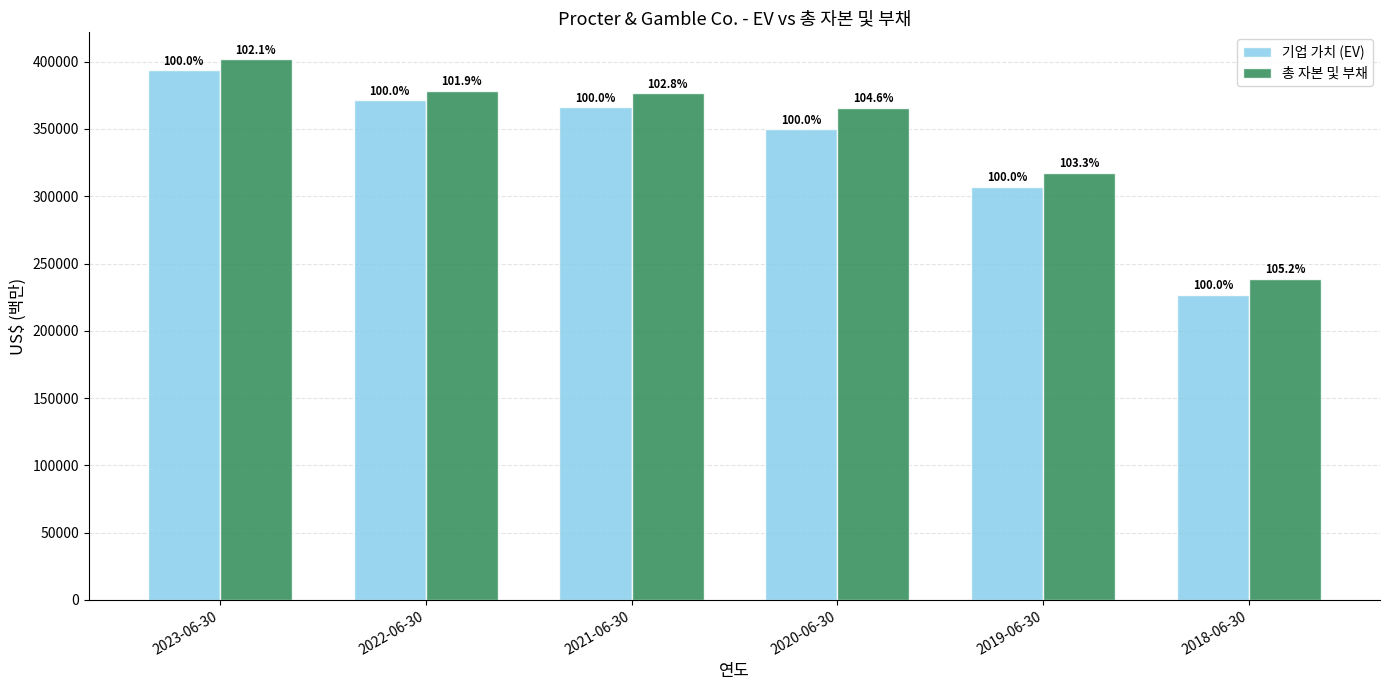

Reading left to right, list all the values displayed in this chart.

기업 가치 (EV): 393511	371203	366108	349722	307076	226602
총 자본 및 부채: 401757	378417	376396	365903	317363	238452